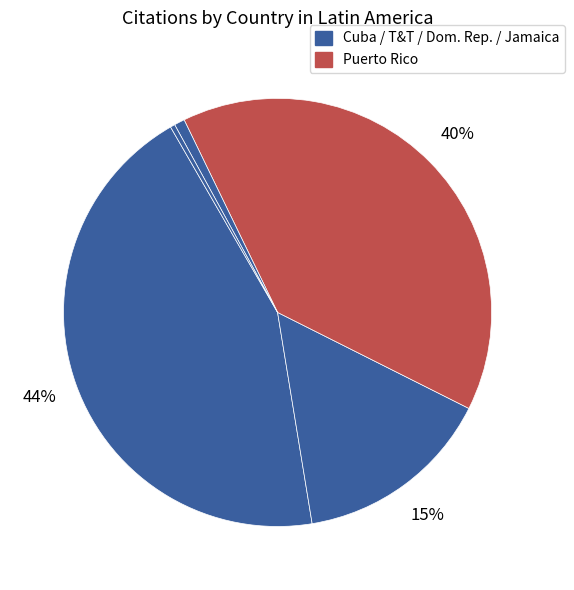

Count the number of slices in the pie.

5